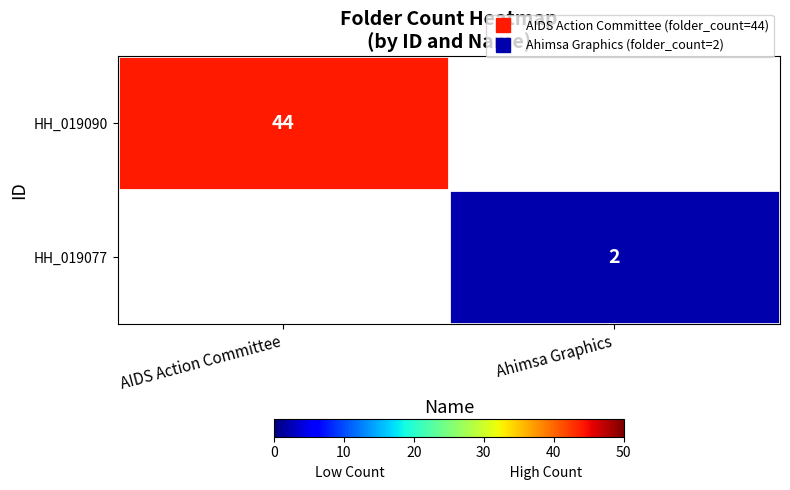

Rank the categories by HH_019077 value from highest to lowest.

AIDS Action Committee, Ahimsa Graphics